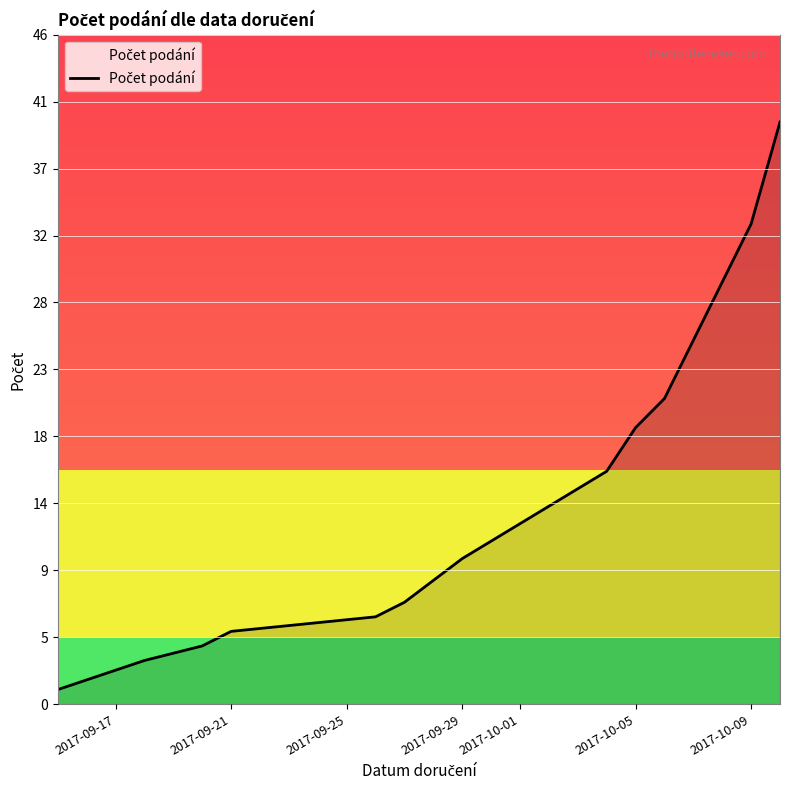

What is the maximum value shown in the chart?

40